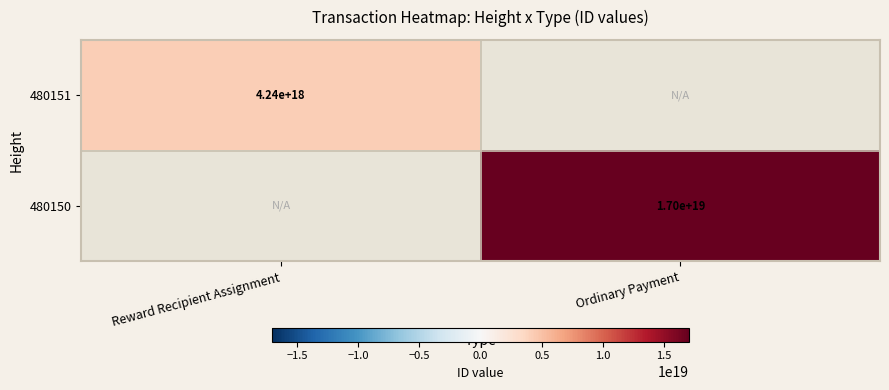

True or false: 480151 has a value of 2002686819012181504 at Reward Recipient Assignment.

False